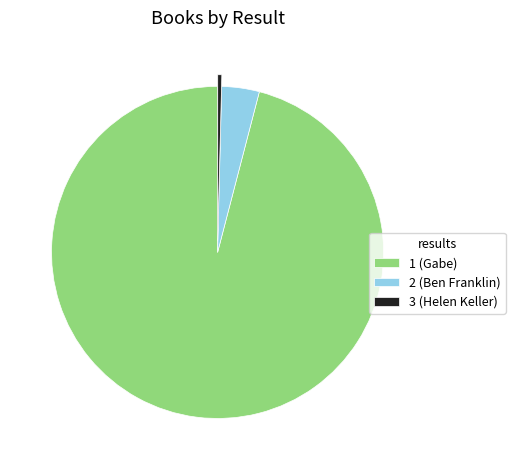

Do 2 (Ben Franklin) and 1 (Gabe) together represent more than half of the pie?

Yes